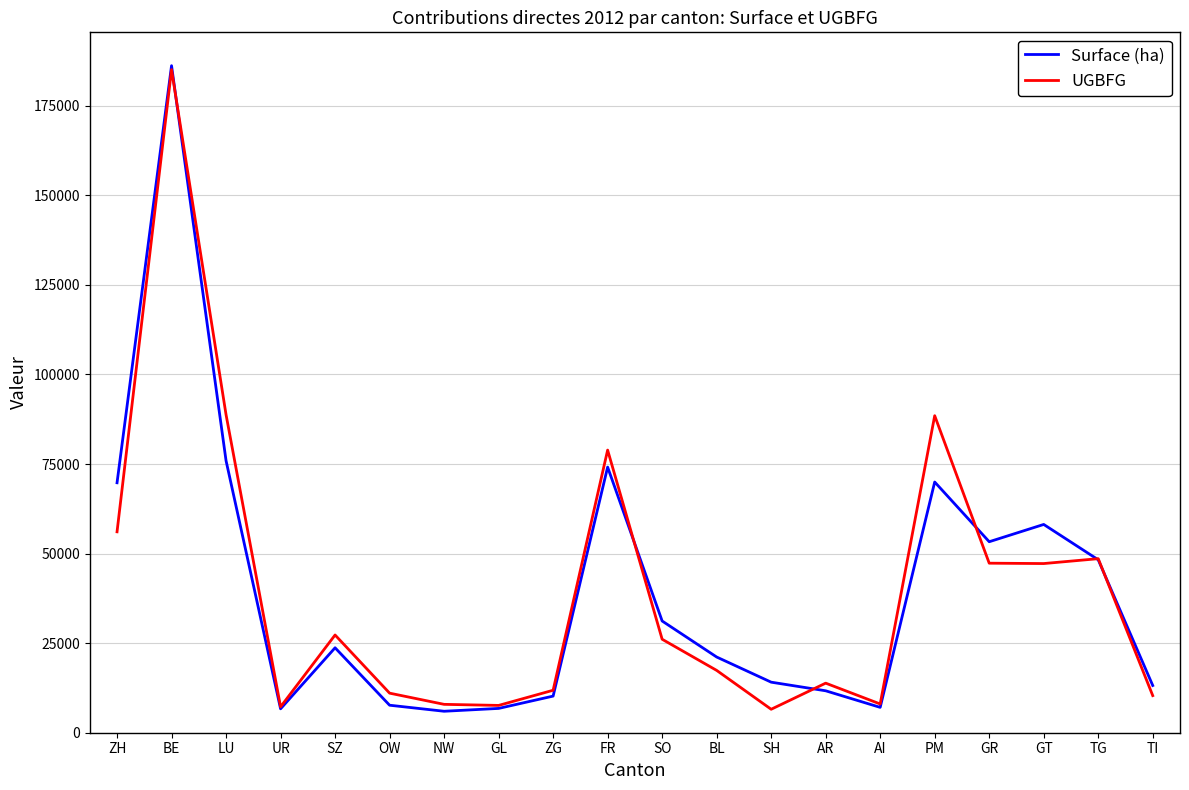

At which category does UGBFG reach its first local peak?

BE